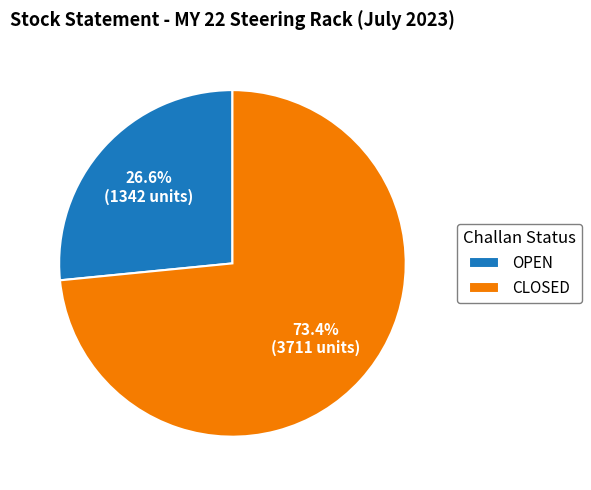

Which category has the biggest portion of the pie?

CLOSED